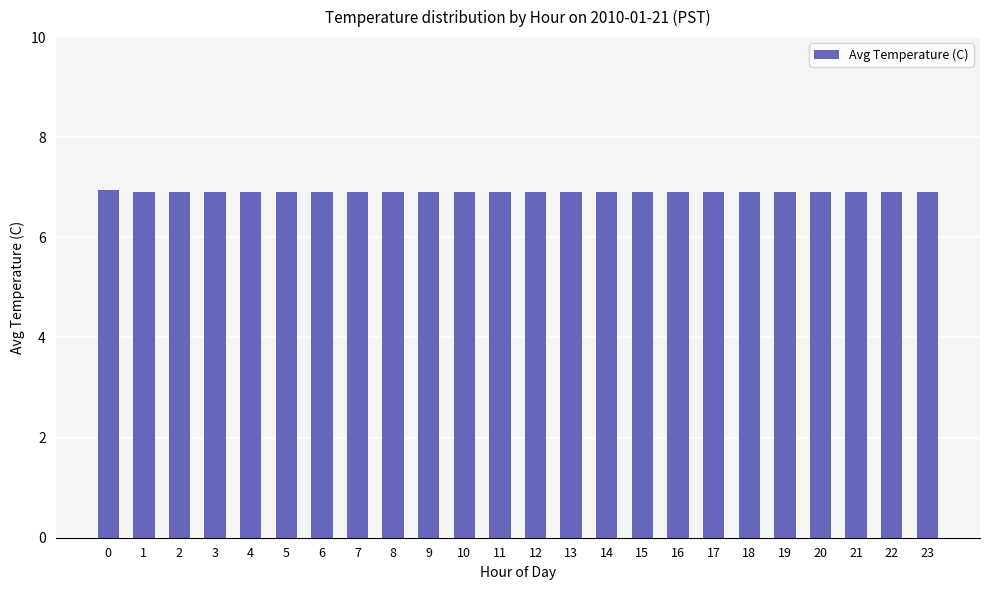

What is the minimum value shown in the chart?

6.9